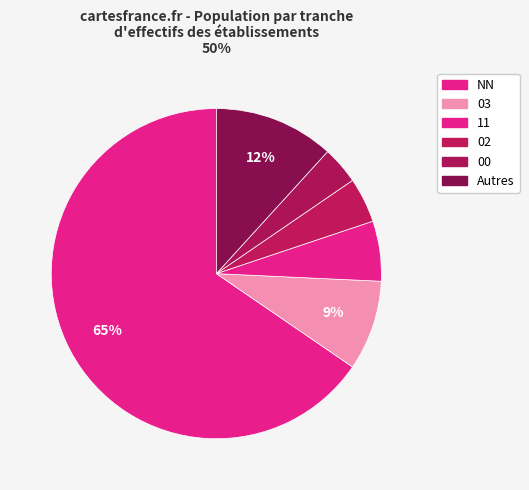

How many slices are in this pie chart?

6